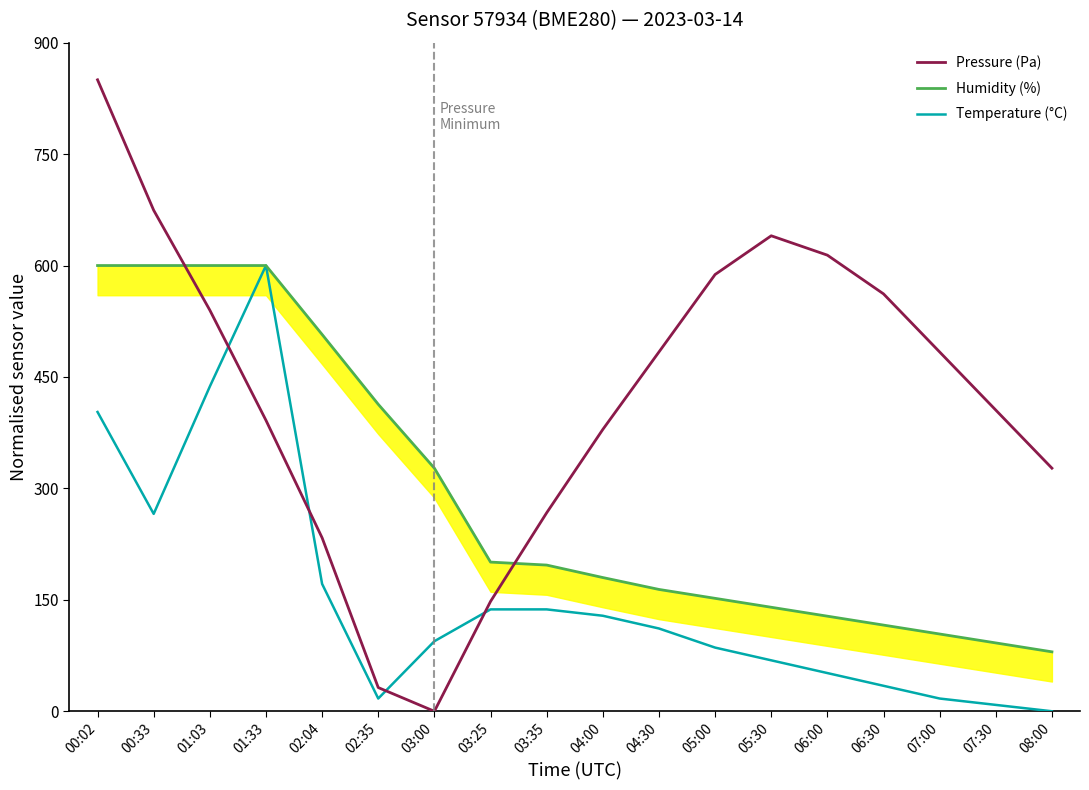

What is the highest value of the Pressure (Pa) series?

850.0